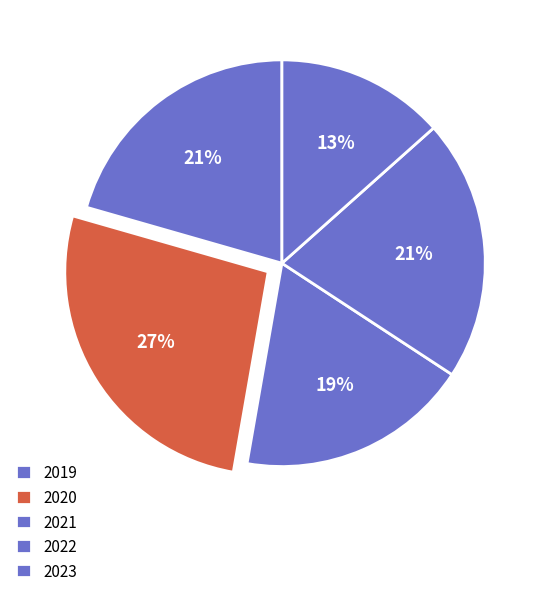

Rank the categories by value from highest to lowest.

2020, 2022, 2019, 2021, 2023